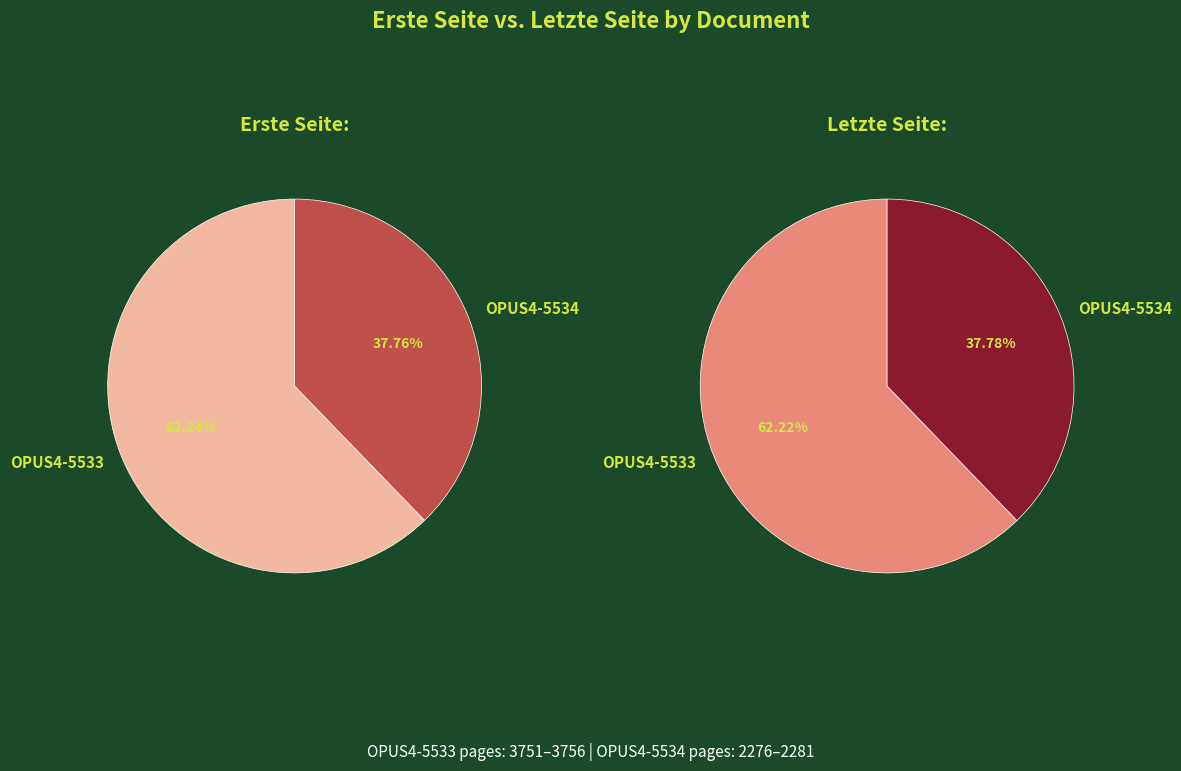

The OPUS4-5533 slice represents 53% of the pie. True or false?

False